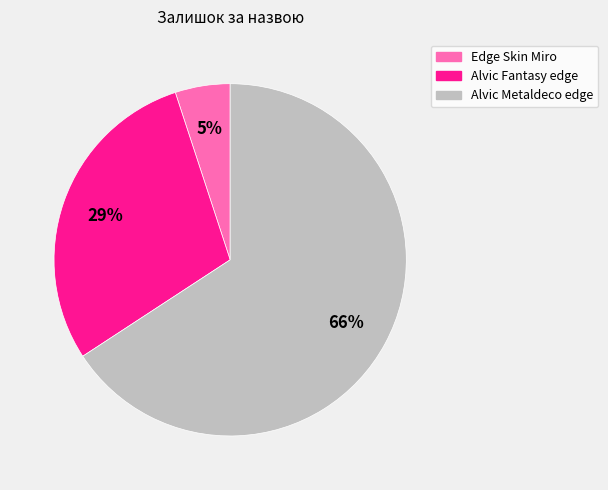

To the nearest percent, what is the average slice percentage?

33%